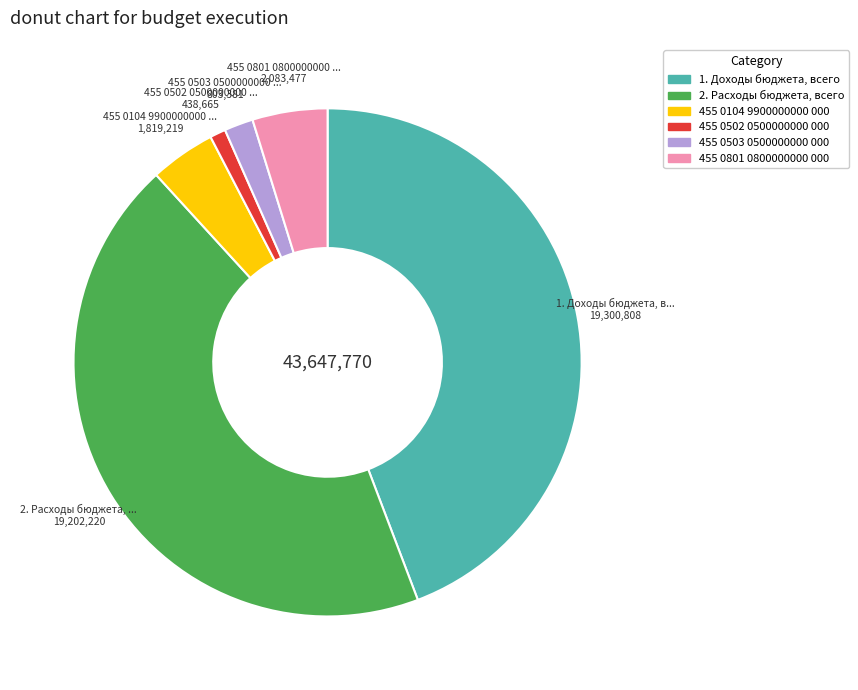

Combined, do 455 0801 0800000000 000 and 455 0503 0500000000 000 account for over 50%?

No